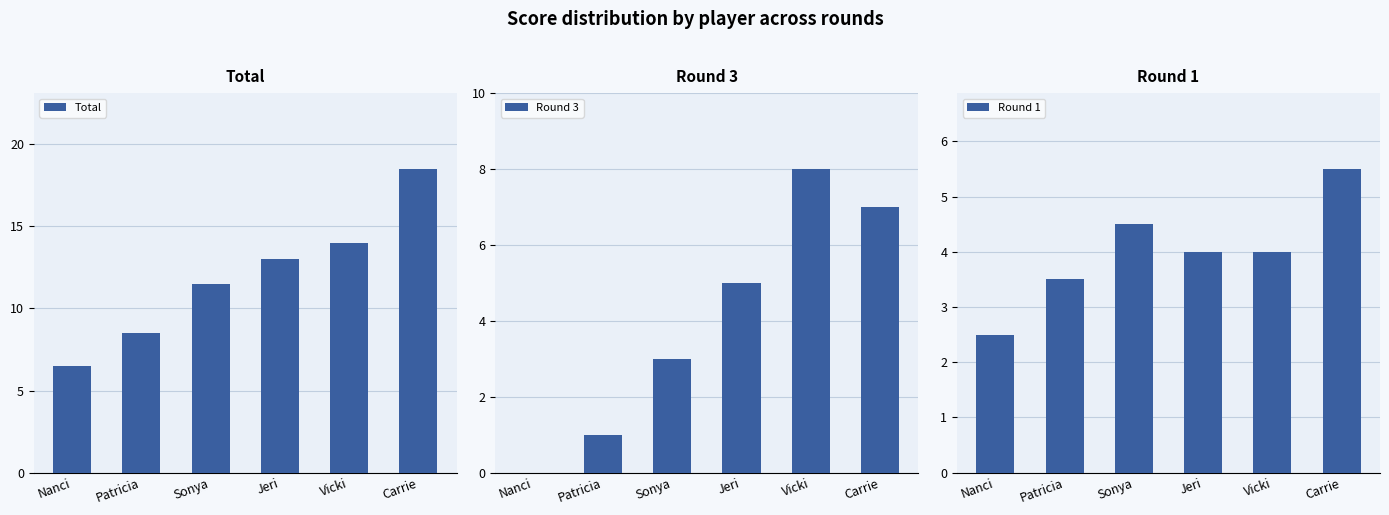

Reading right to left, extract all data points from this chart.

Total: Carrie=18.5	Vicki=14.0	Jeri=13.0	Sonya=11.5	Patricia=8.5	Nanci=6.5
Round 3: Carrie=7.0	Vicki=8.0	Jeri=5.0	Sonya=3.0	Patricia=1.0	Nanci=0.0
Round 1: Carrie=5.5	Vicki=4.0	Jeri=4.0	Sonya=4.5	Patricia=3.5	Nanci=2.5